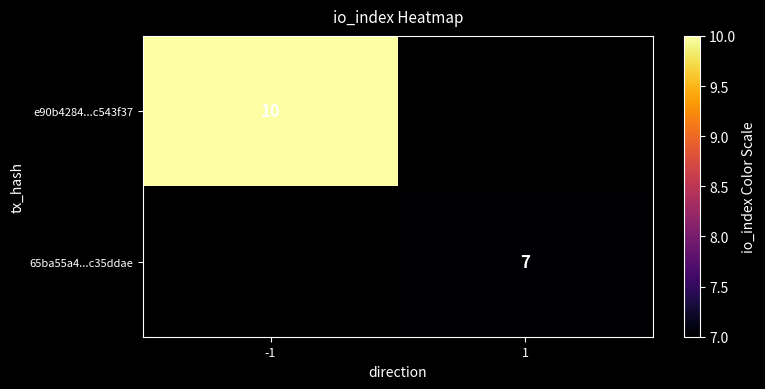

Which has a higher value, 1 or -1?

-1